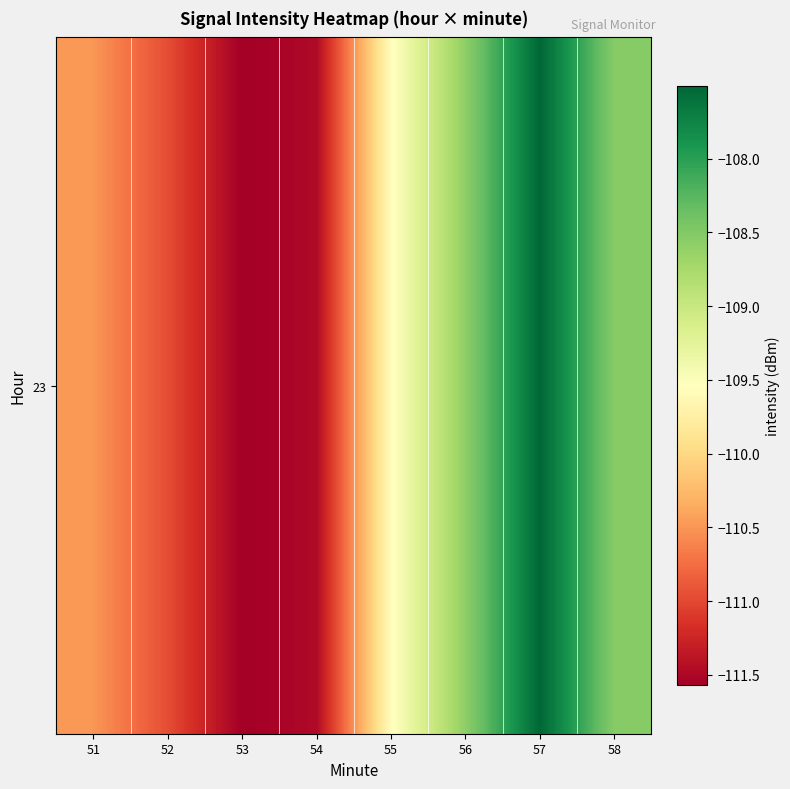

Count the number of values greater than -109.

3